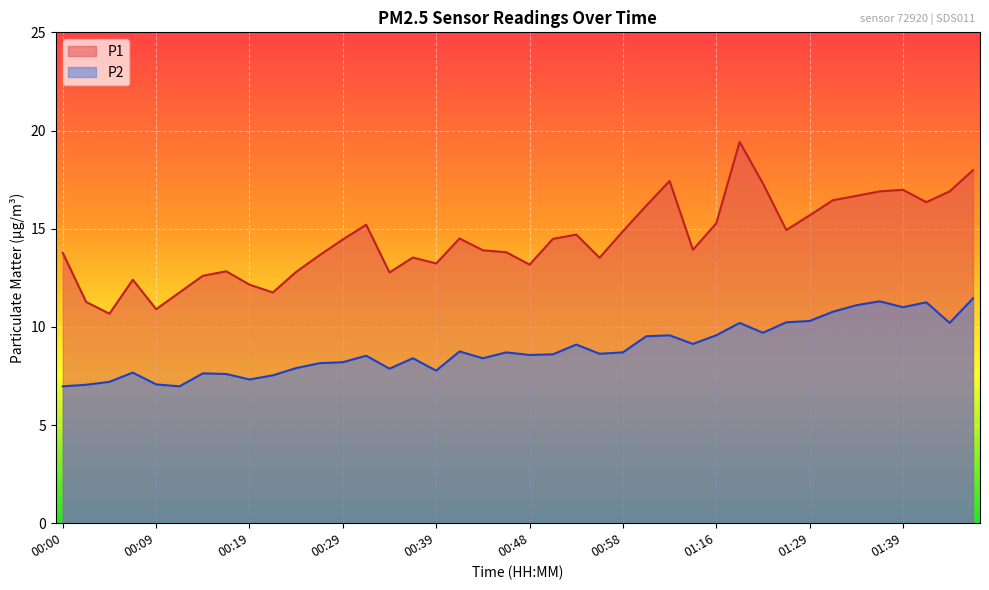

What is the minimum value for P1?

10.7